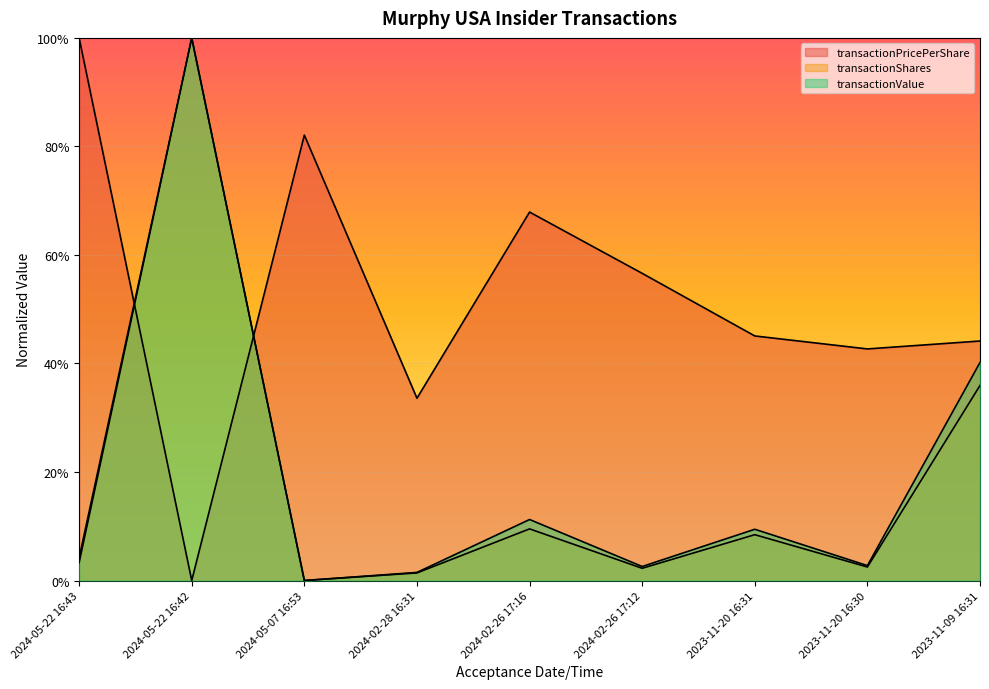

Which series changed the most between 2024-05-07 16:53 and 2023-11-20 16:30?

transactionPricePerShare